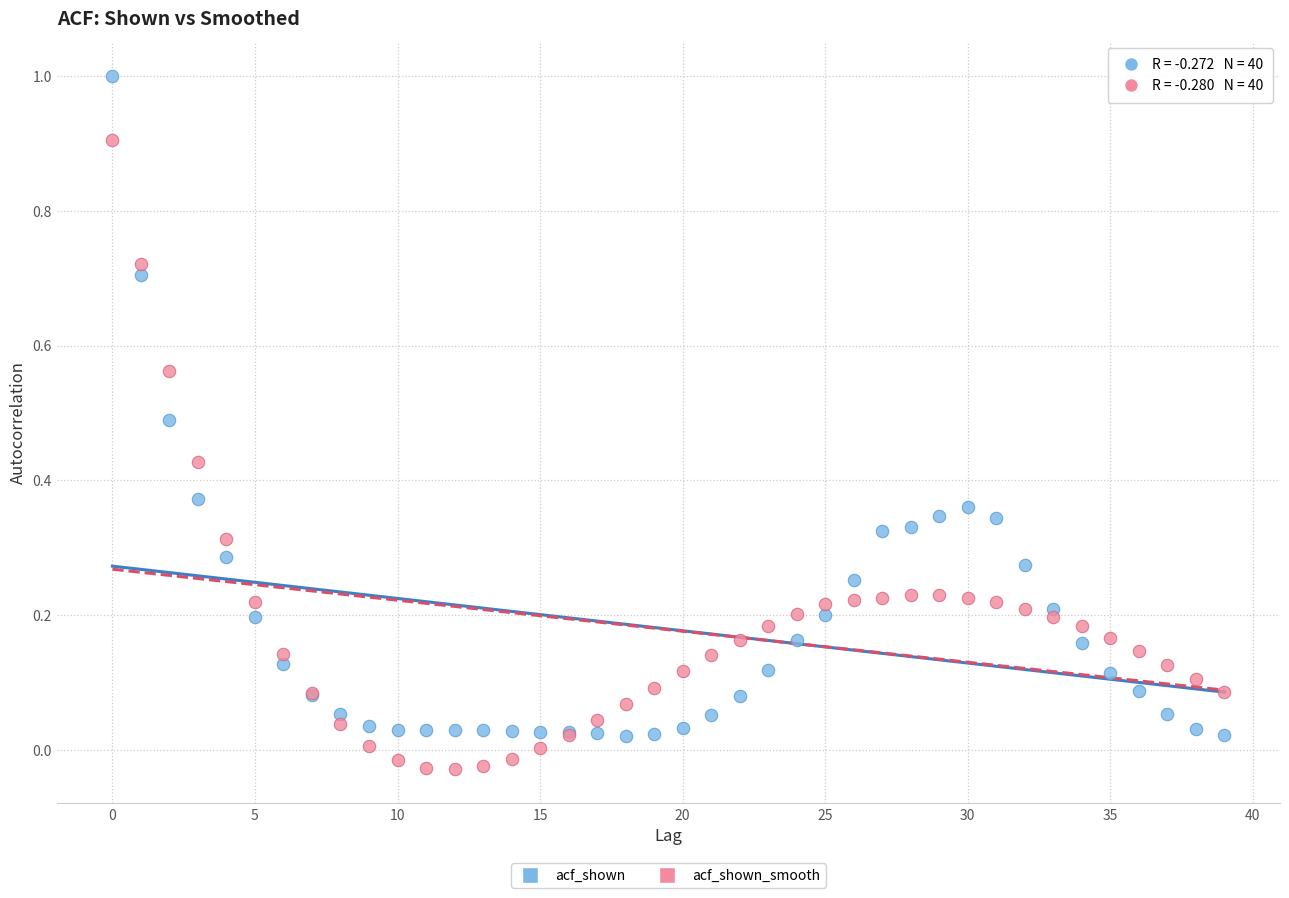

Which series has the largest Y range (max minus min)?

acf_shown